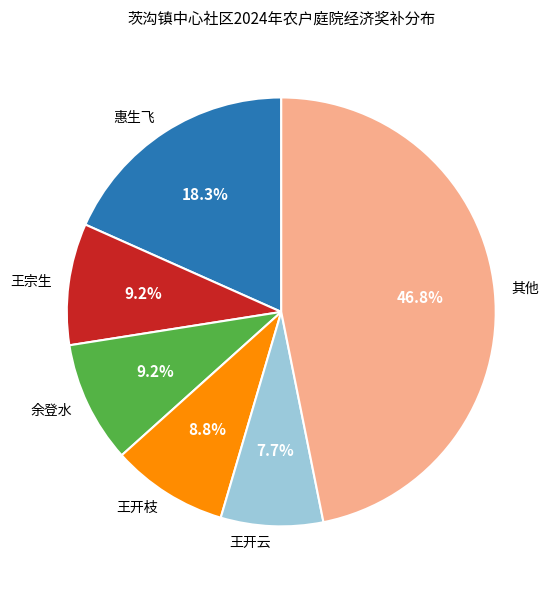

Which has a higher value, 其他 or 王开枝?

其他